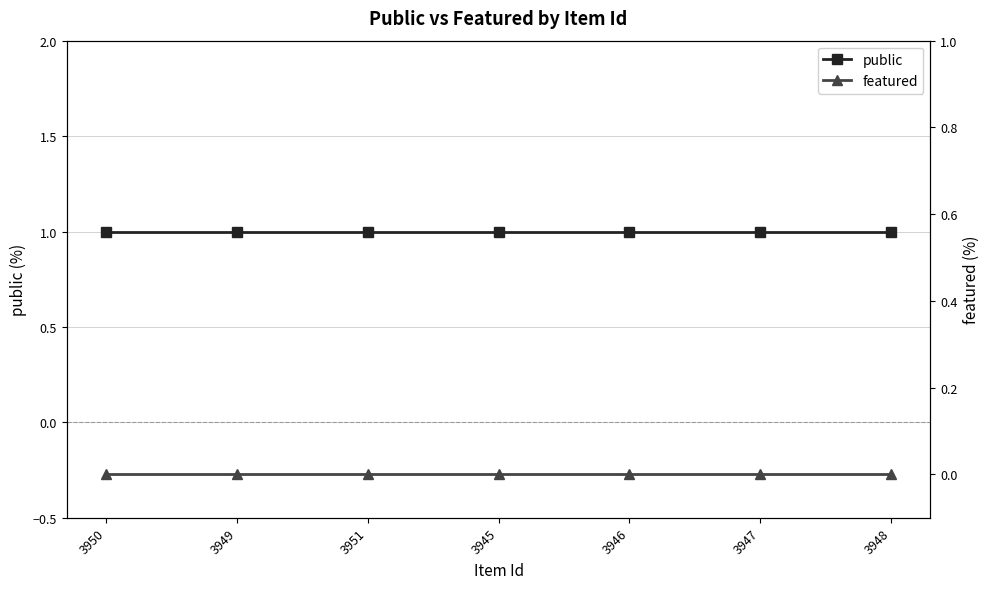

What is the difference between the highest and lowest values at 3946?

1